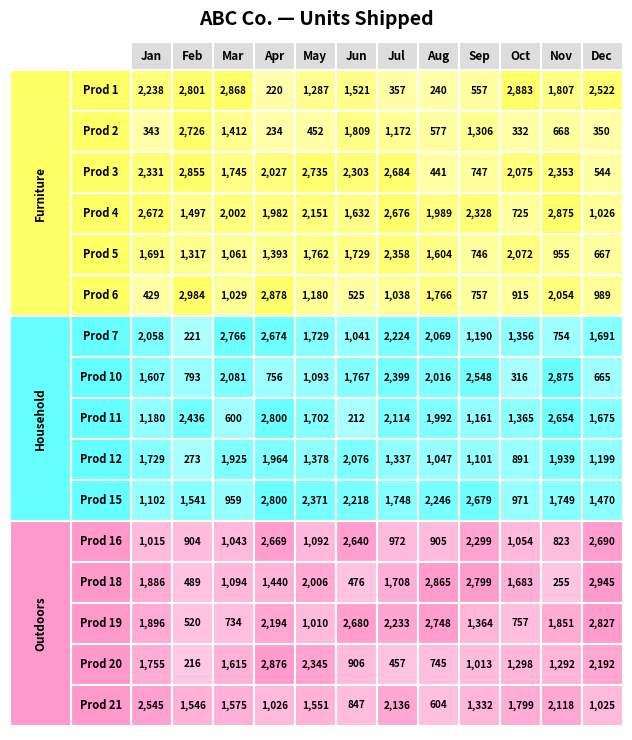

What is the difference between the second highest and minimum values in the Prod 2 series?

1575